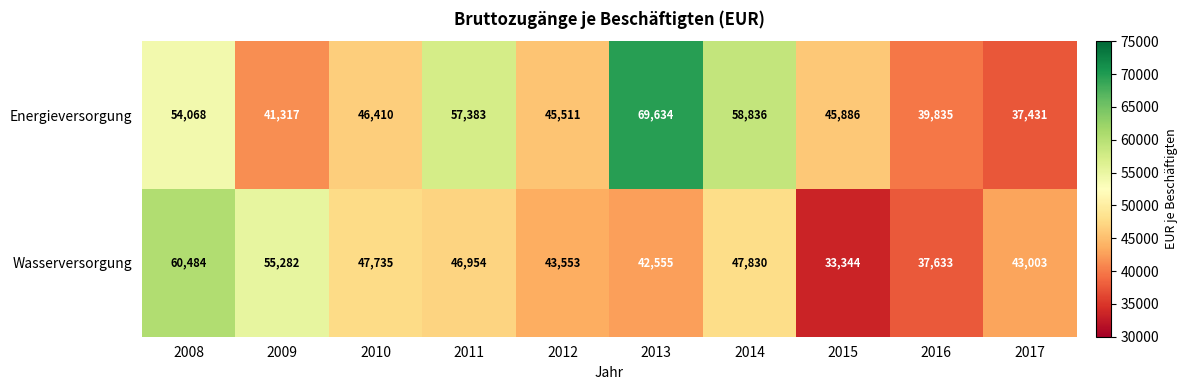

What is the maximum value shown in the chart?

69634